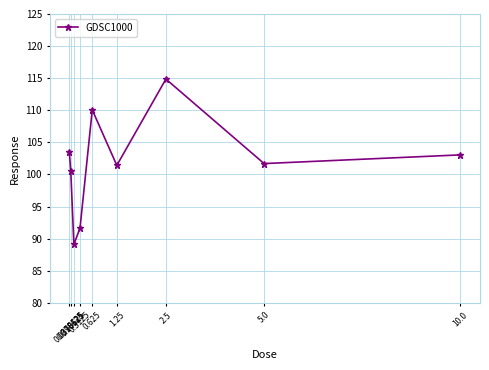

What is the value of the 8th point from the left?

101.7